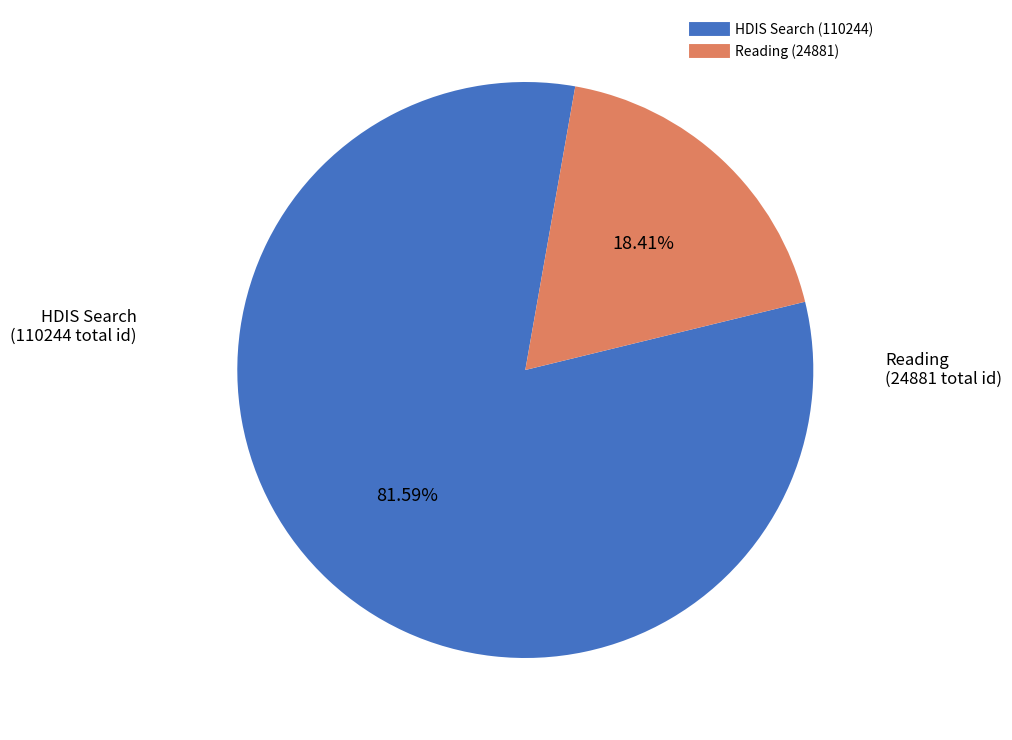

Is there a majority slice in this chart?

Yes